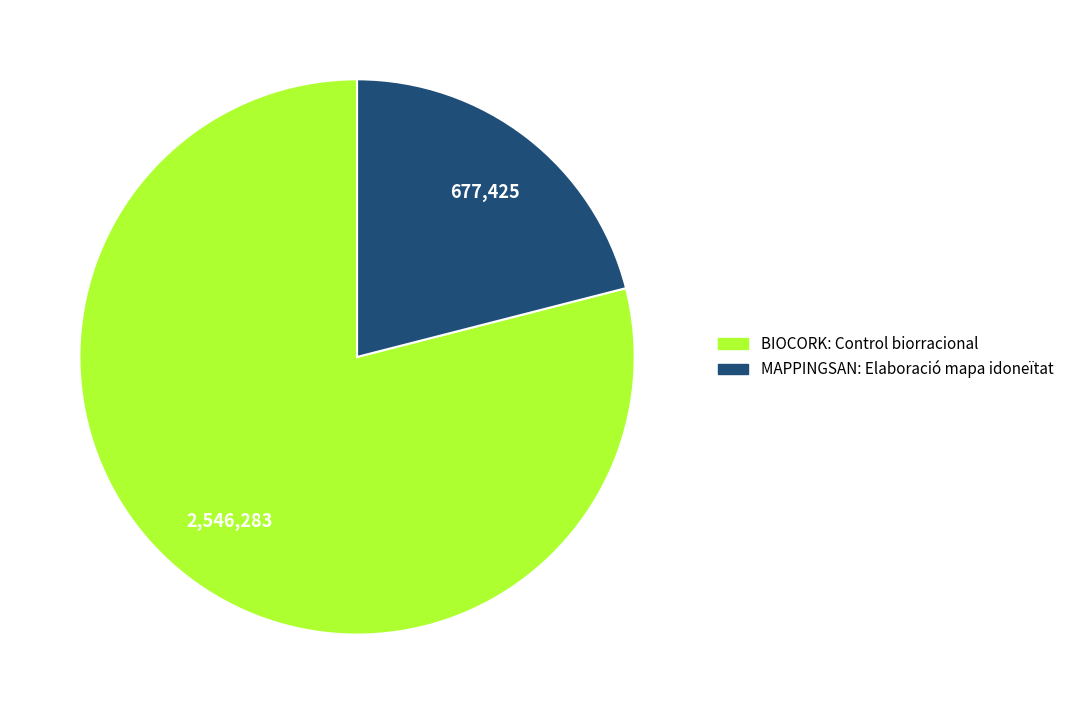

True or false: MAPPINGSAN: Elaboració mapa idoneïtat accounts for 29% of the total.

False